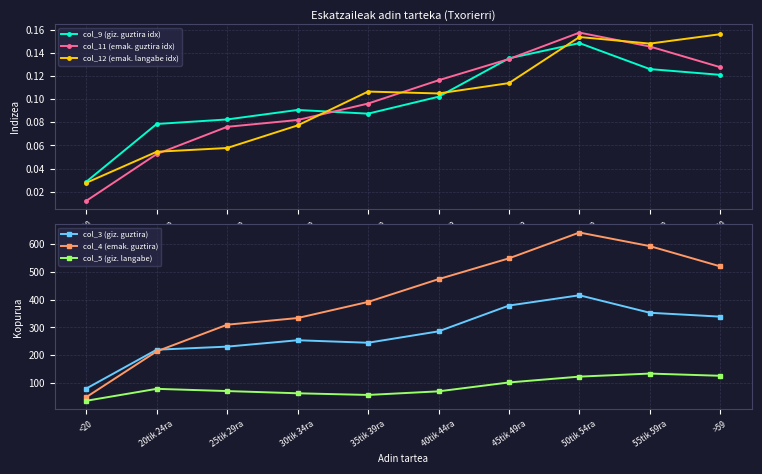

What is the value of the col_11 (emak. guztira idx) point at the 7th from the left?

0.1